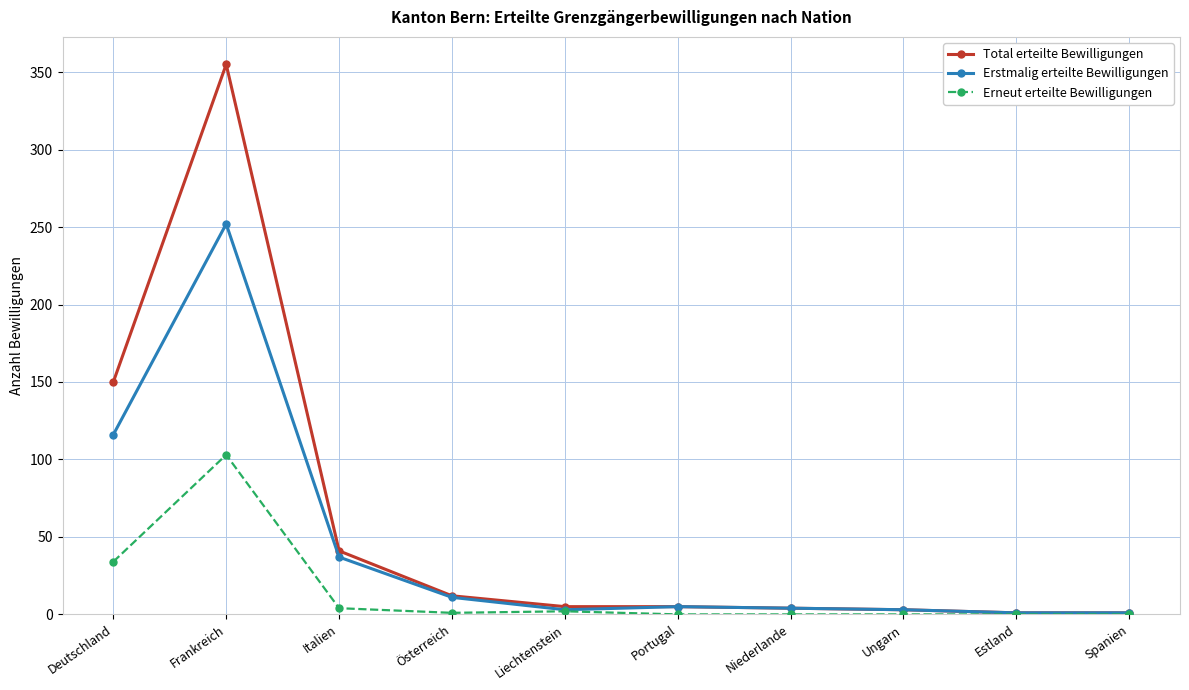

At which category is the sum across all series the highest?

Frankreich